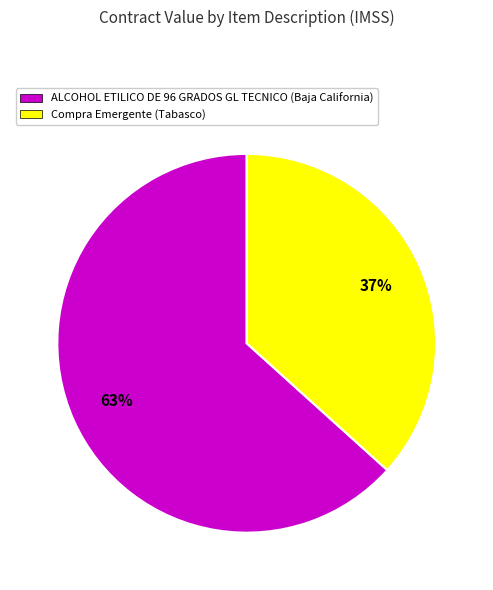

How many slices are in this pie chart?

2